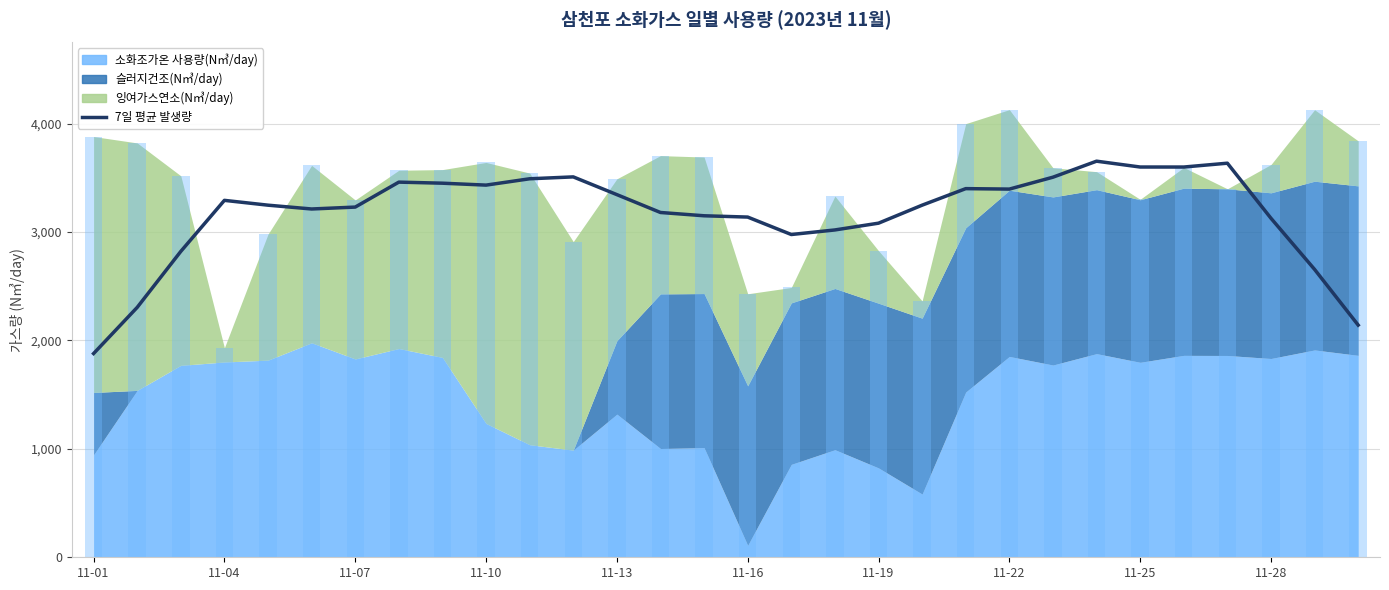

Does the chart contain stacked bars?

No